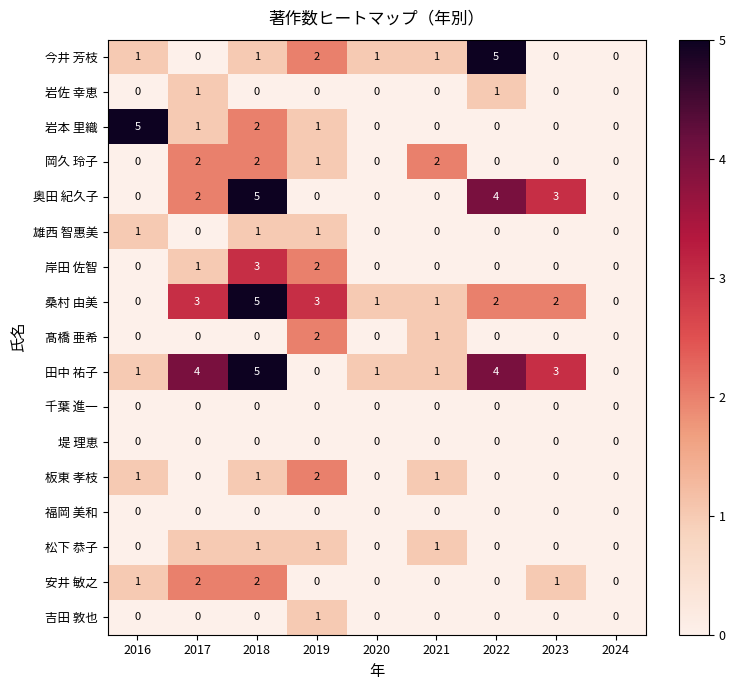

What is the total value across all series at 2020?

3